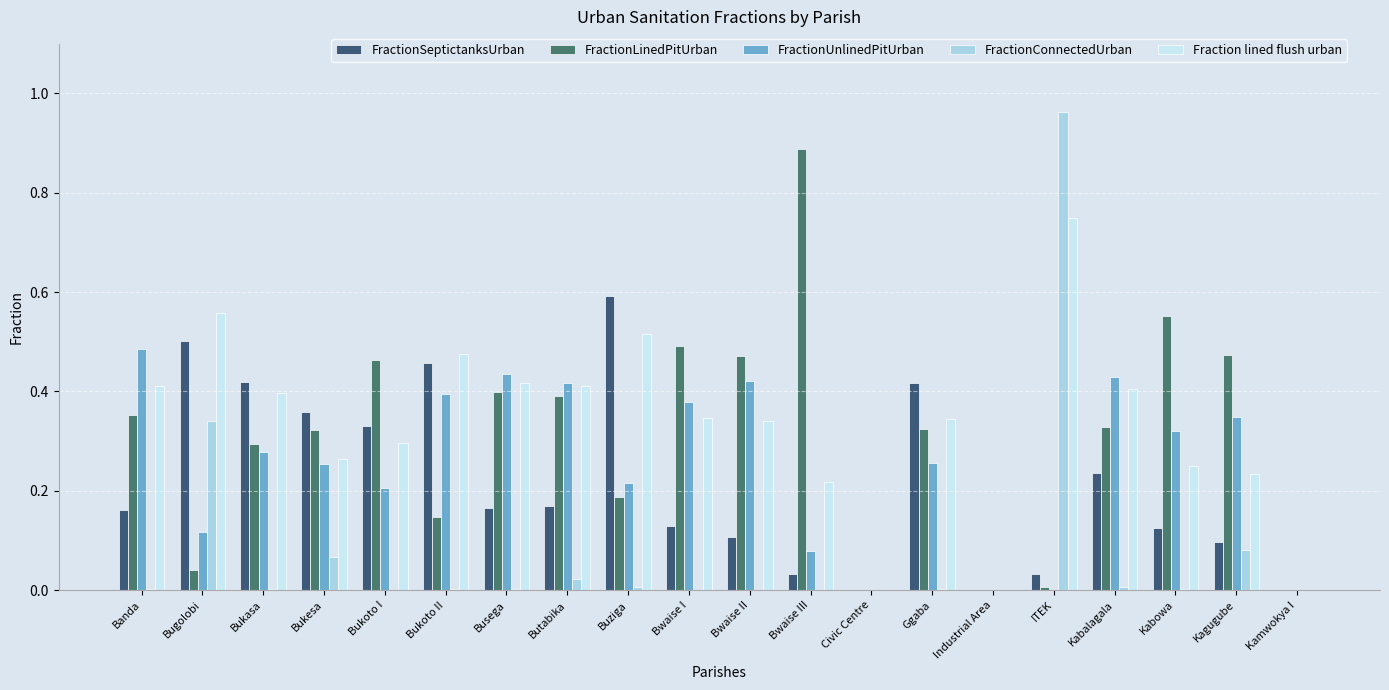

Which category has the lowest value in the Fraction lined flush urban series?

Civic Centre